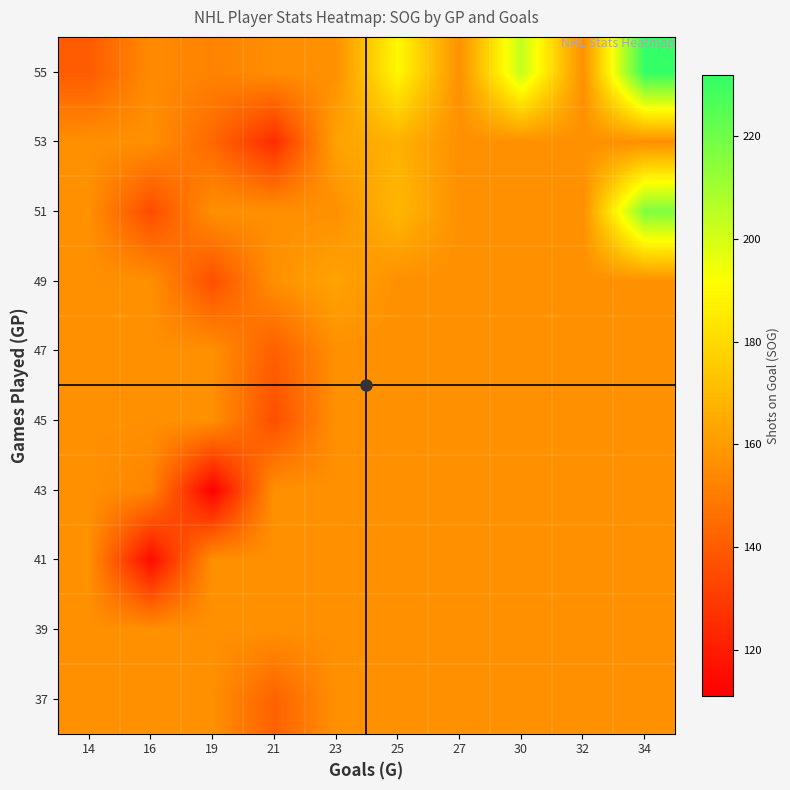

At which category is the sum across all series the highest?

34